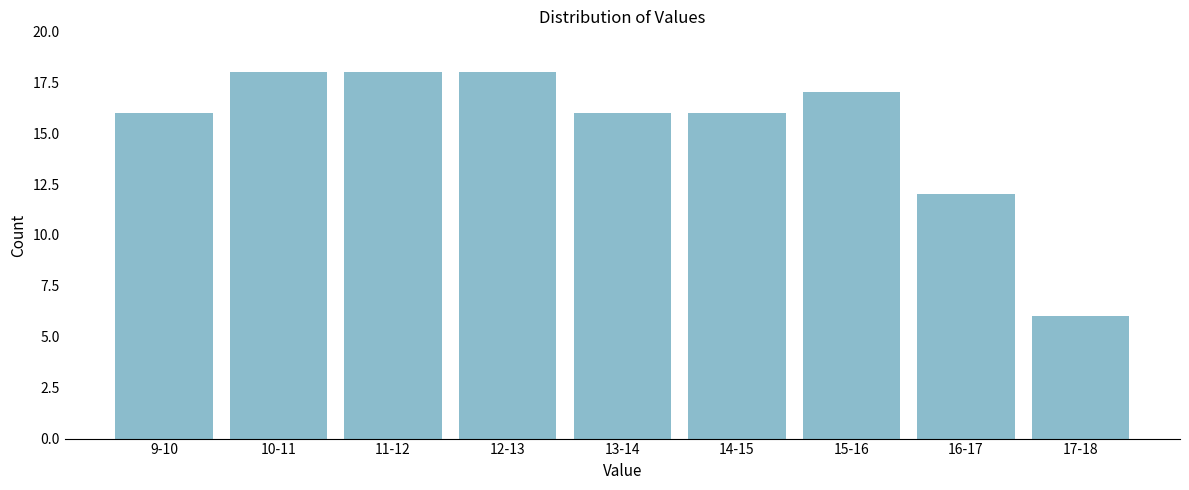

Reading left to right, extract all data points from this chart.

16	18	18	18	16	16	17	12	6